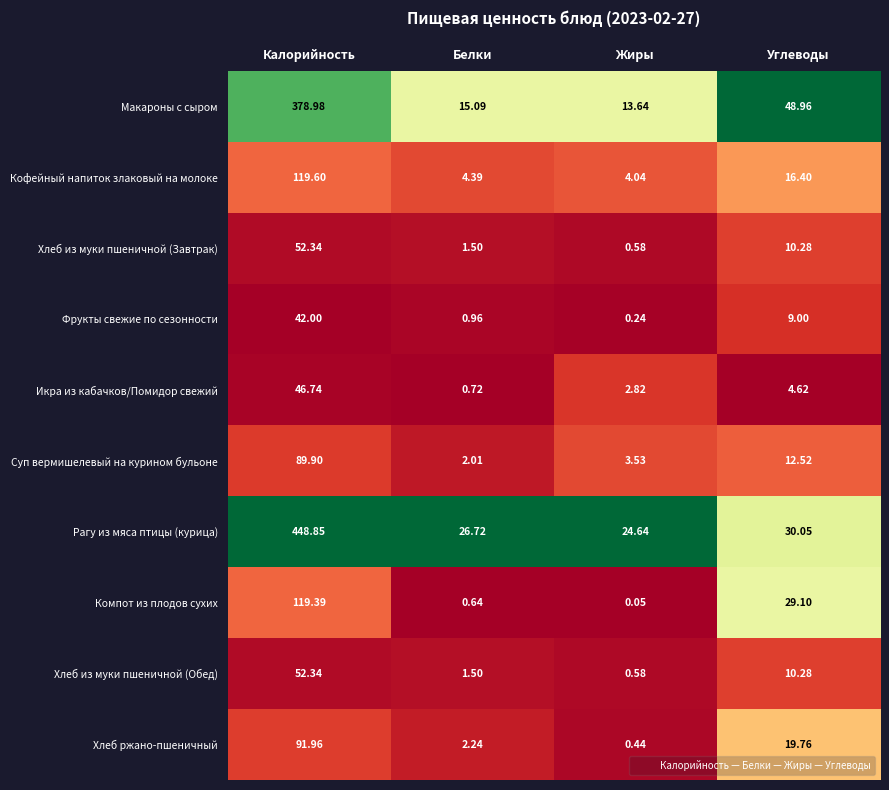

Which series has the largest total across all categories?

Рагу из мяса птицы (курица)